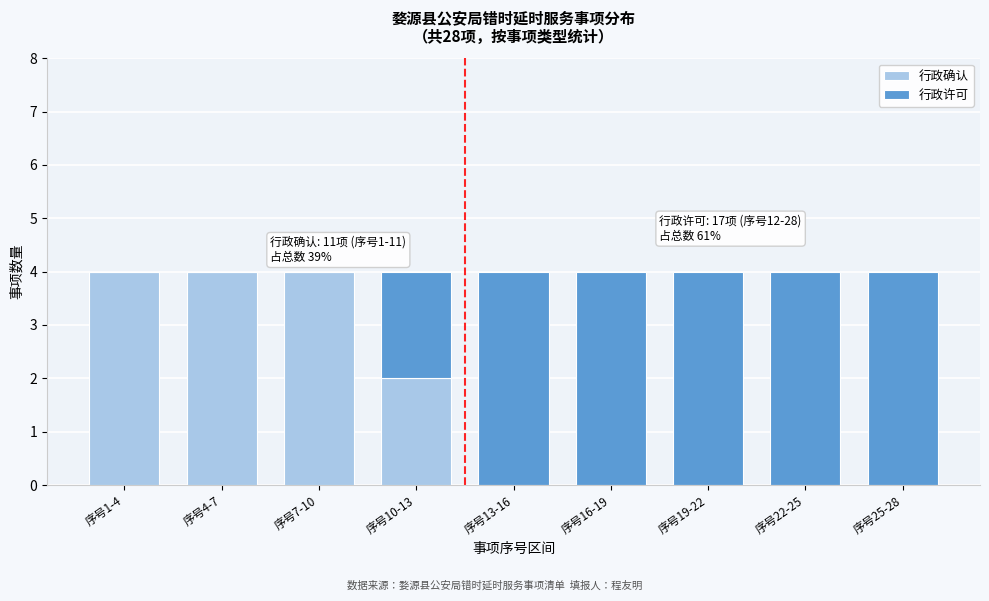

Reading left to right, list the values for the 行政确认 series.

序号1-4=4	序号4-7=4	序号7-10=4	序号10-13=2	序号13-16=0	序号16-19=0	序号19-22=0	序号22-25=0	序号25-28=0